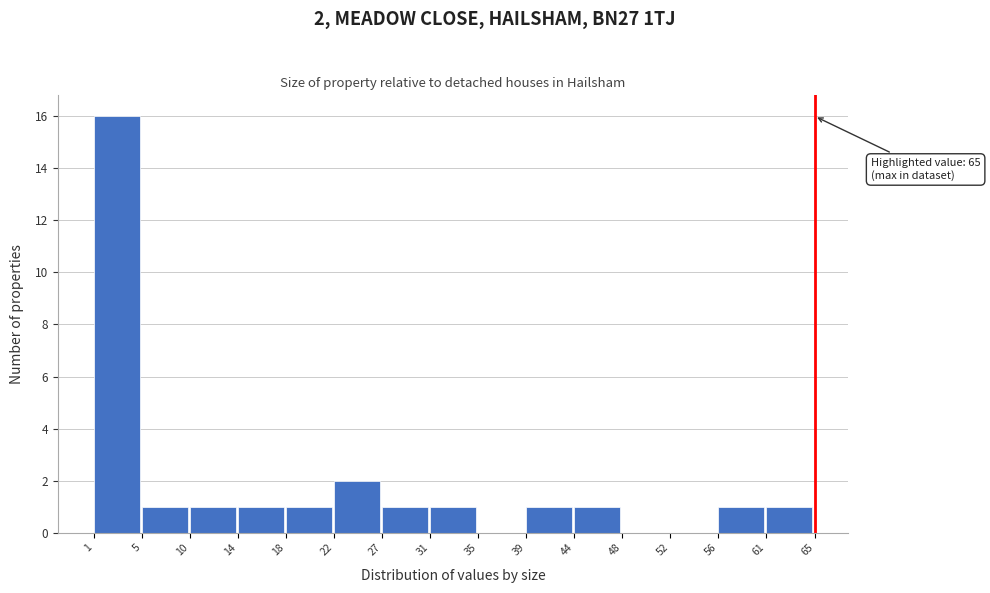

Over which range of the x-axis is the bar tallest?

1 to 5